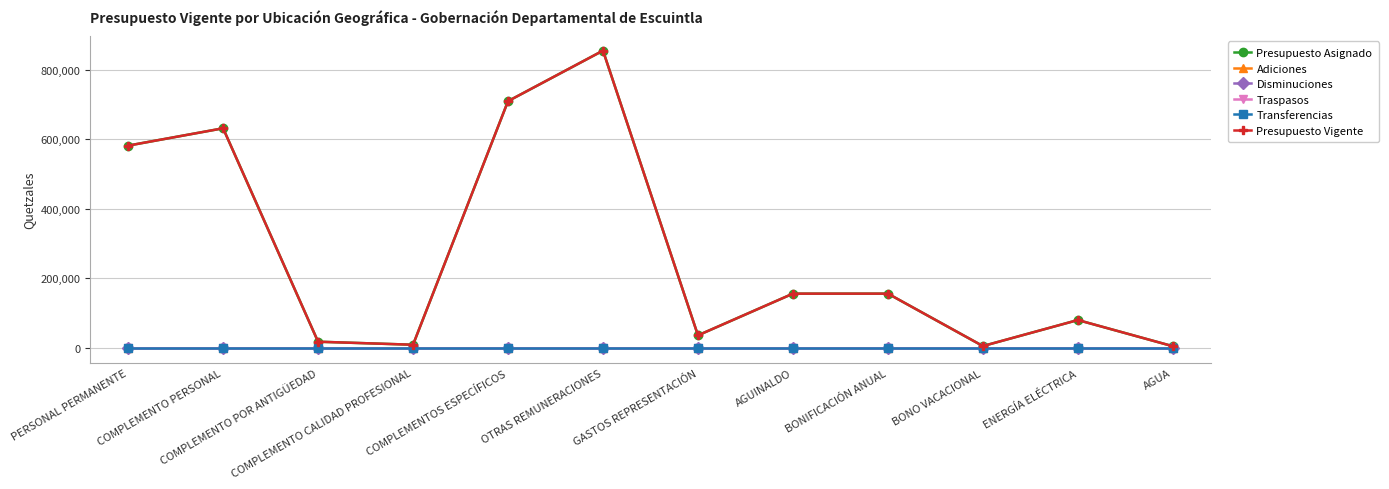

Does the chart display data point markers on the line(s)?

Yes